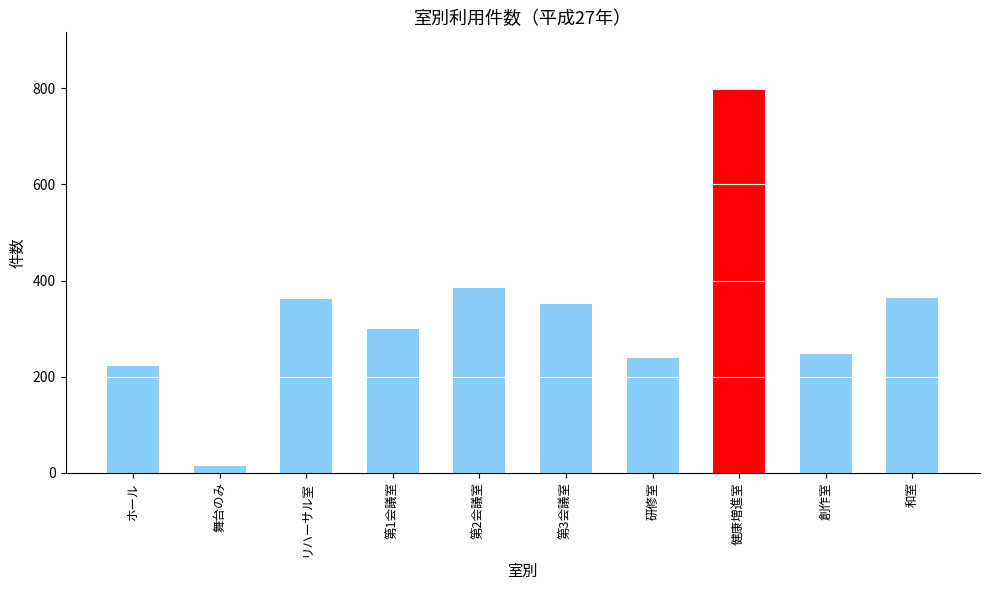

What is the greatest value displayed?

797